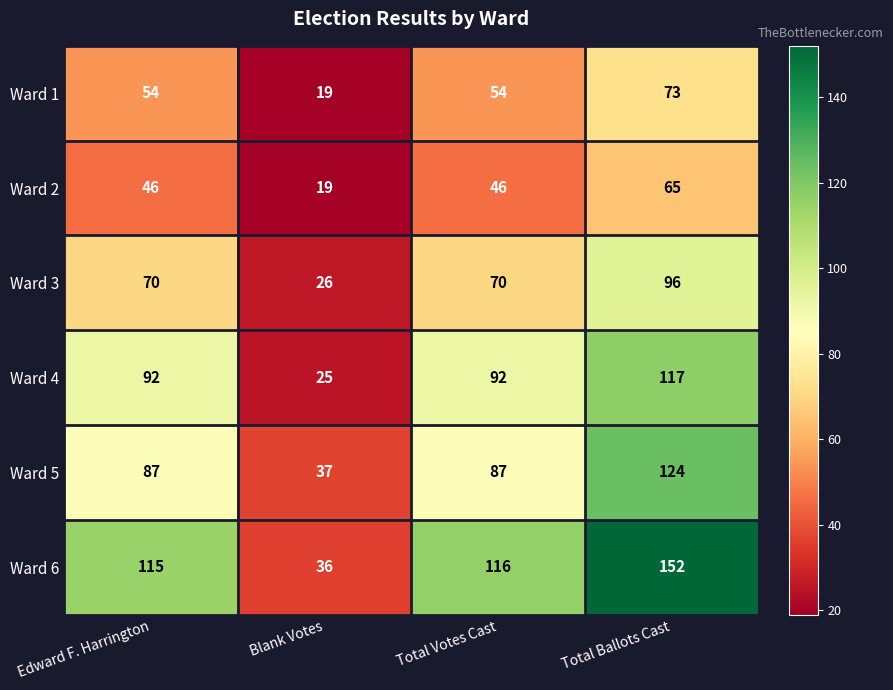

Between Blank Votes and Total Votes Cast, which series saw the biggest shift?

Ward 6